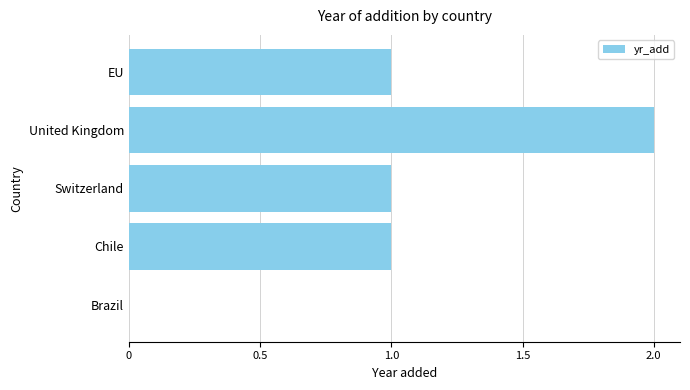

How many categories are shown in the chart?

5